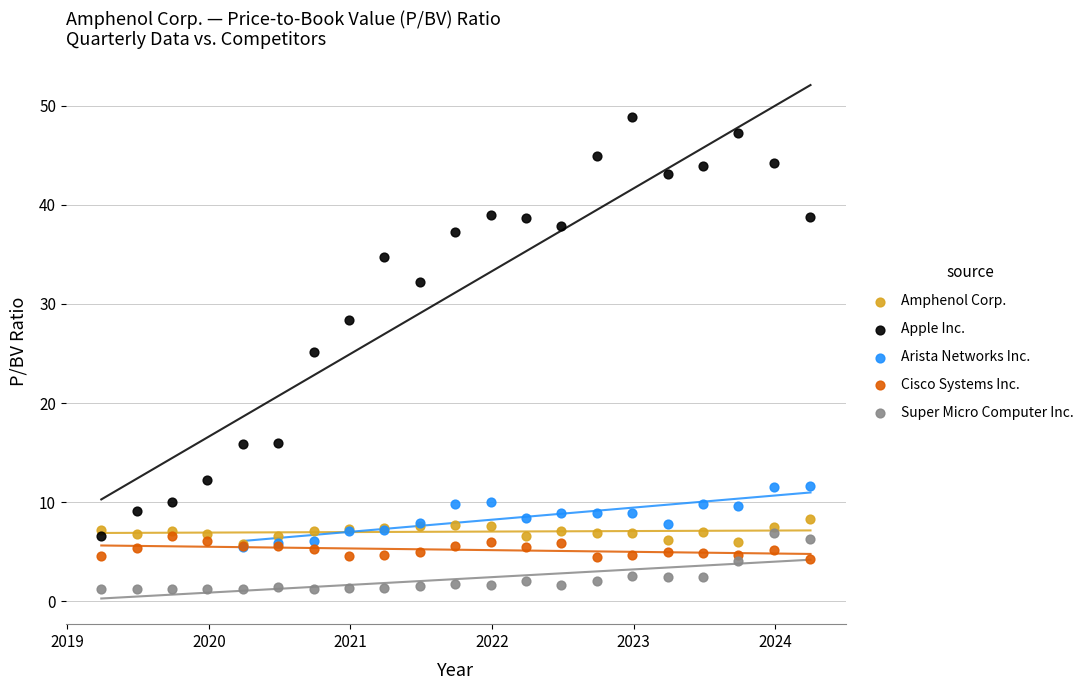

Which series reaches the minimum Y coordinate?

Super Micro Computer Inc.